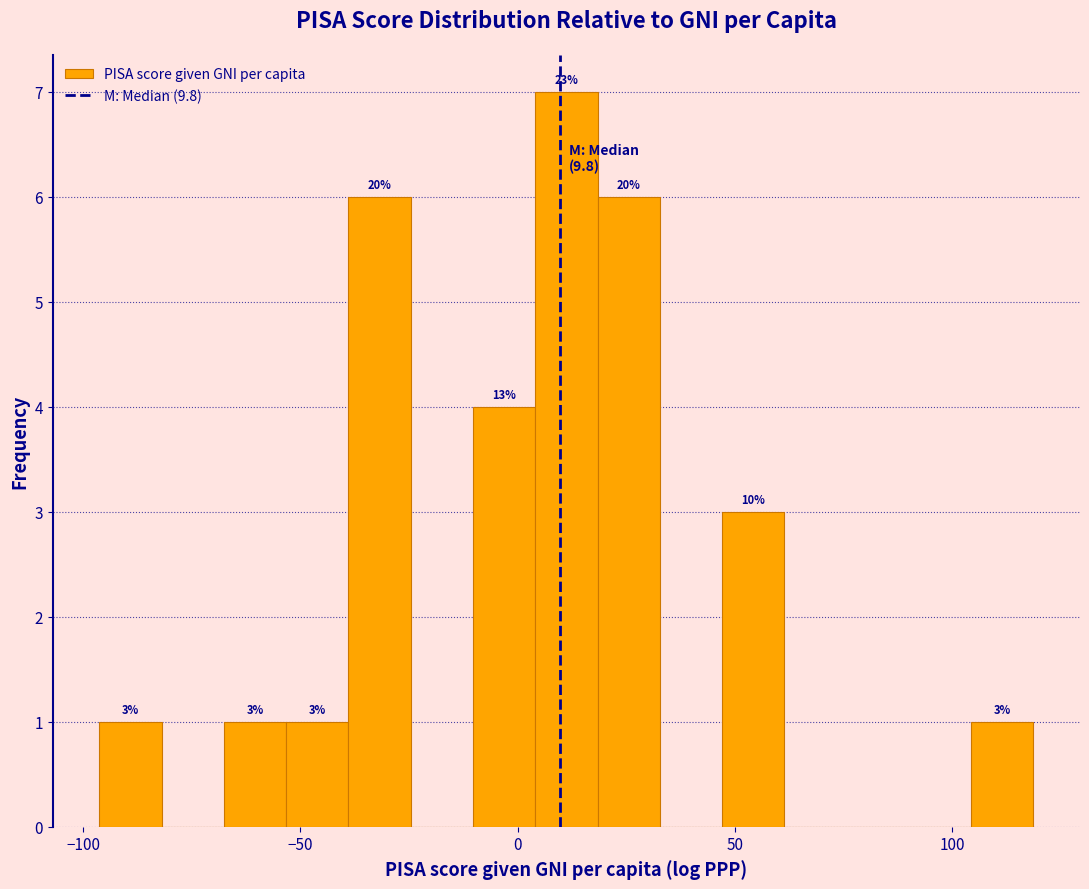

Around what value on the x-axis is the tallest bar? Give the approximate position of its centre, as read against the axis.

10